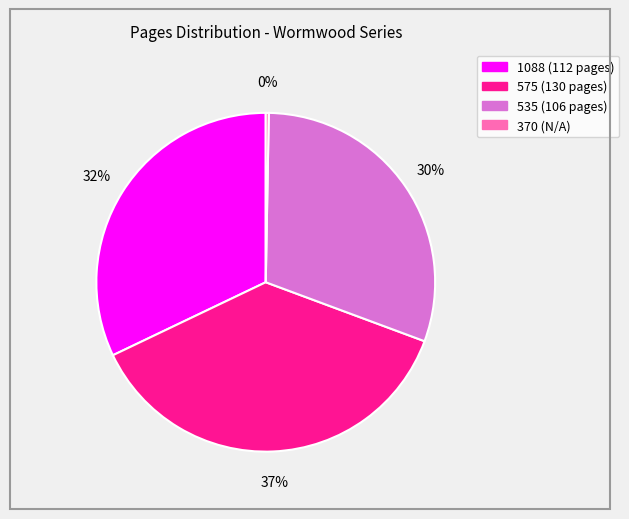

What percentage is the 535 slice, to the nearest percent?

30%